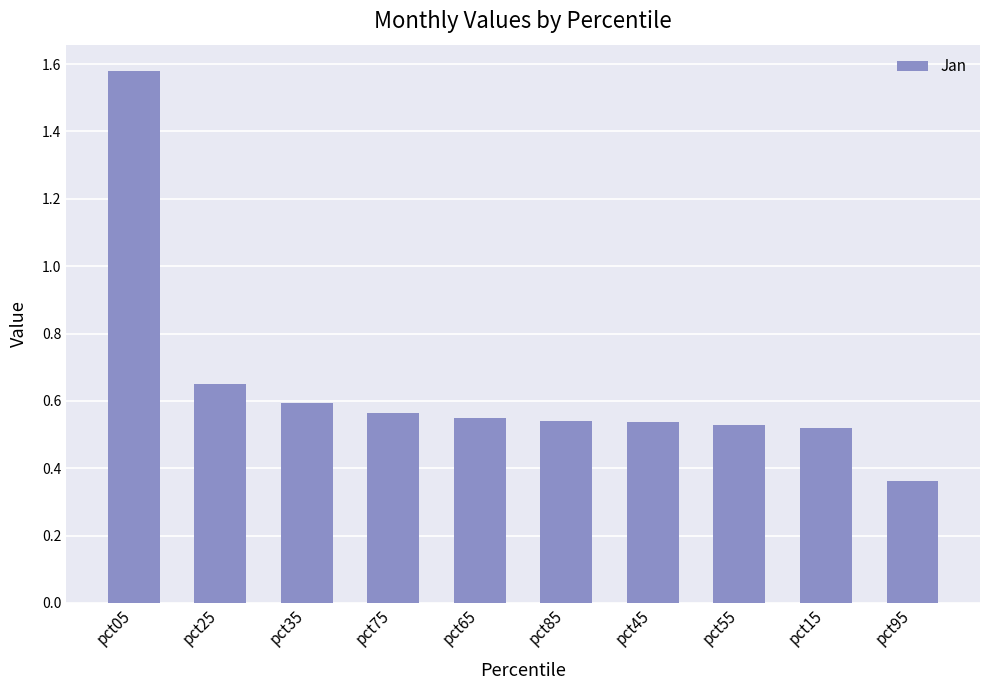

What is the sum of the values at pct55 and pct95?

0.9